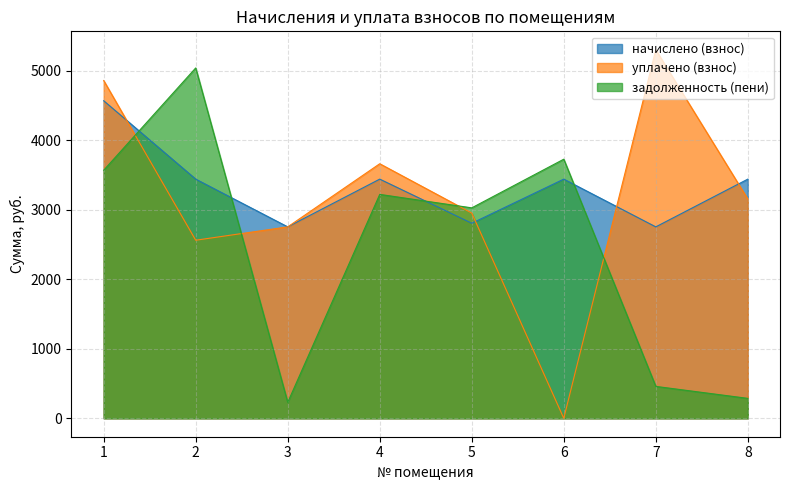

The value of задолженность (пени) at 5 is 980.3. True or false?

False